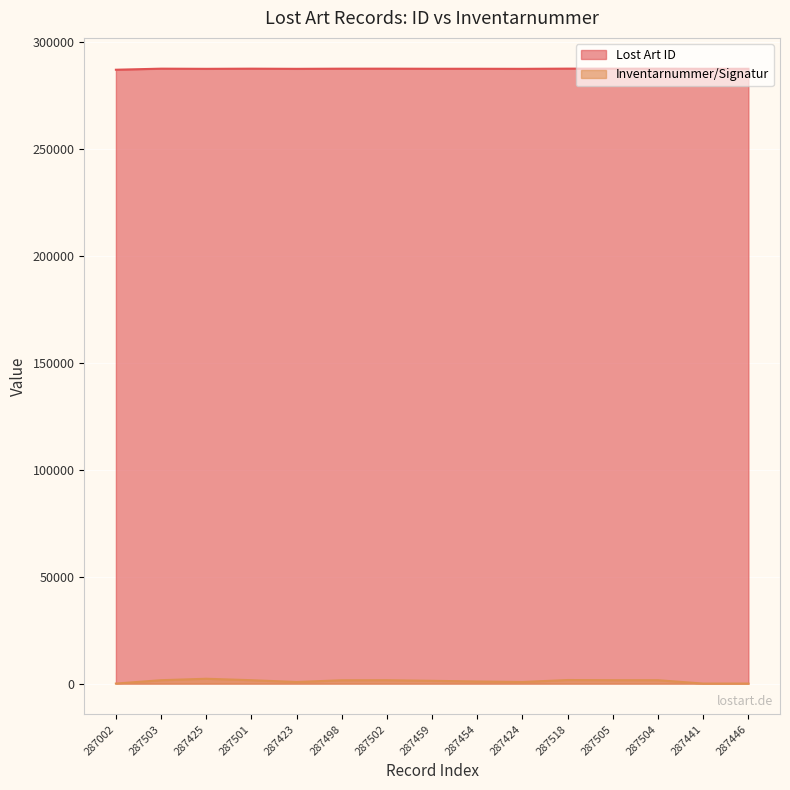

What is the difference between the highest and lowest values at 287454?

286483